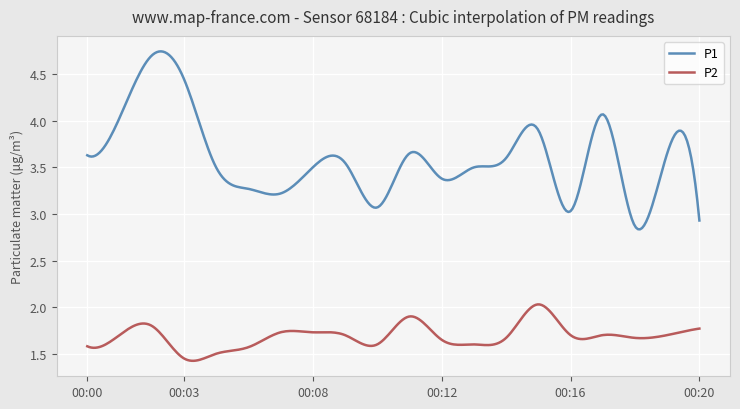

List the series in order of their overall mean, highest first.

P1, P2